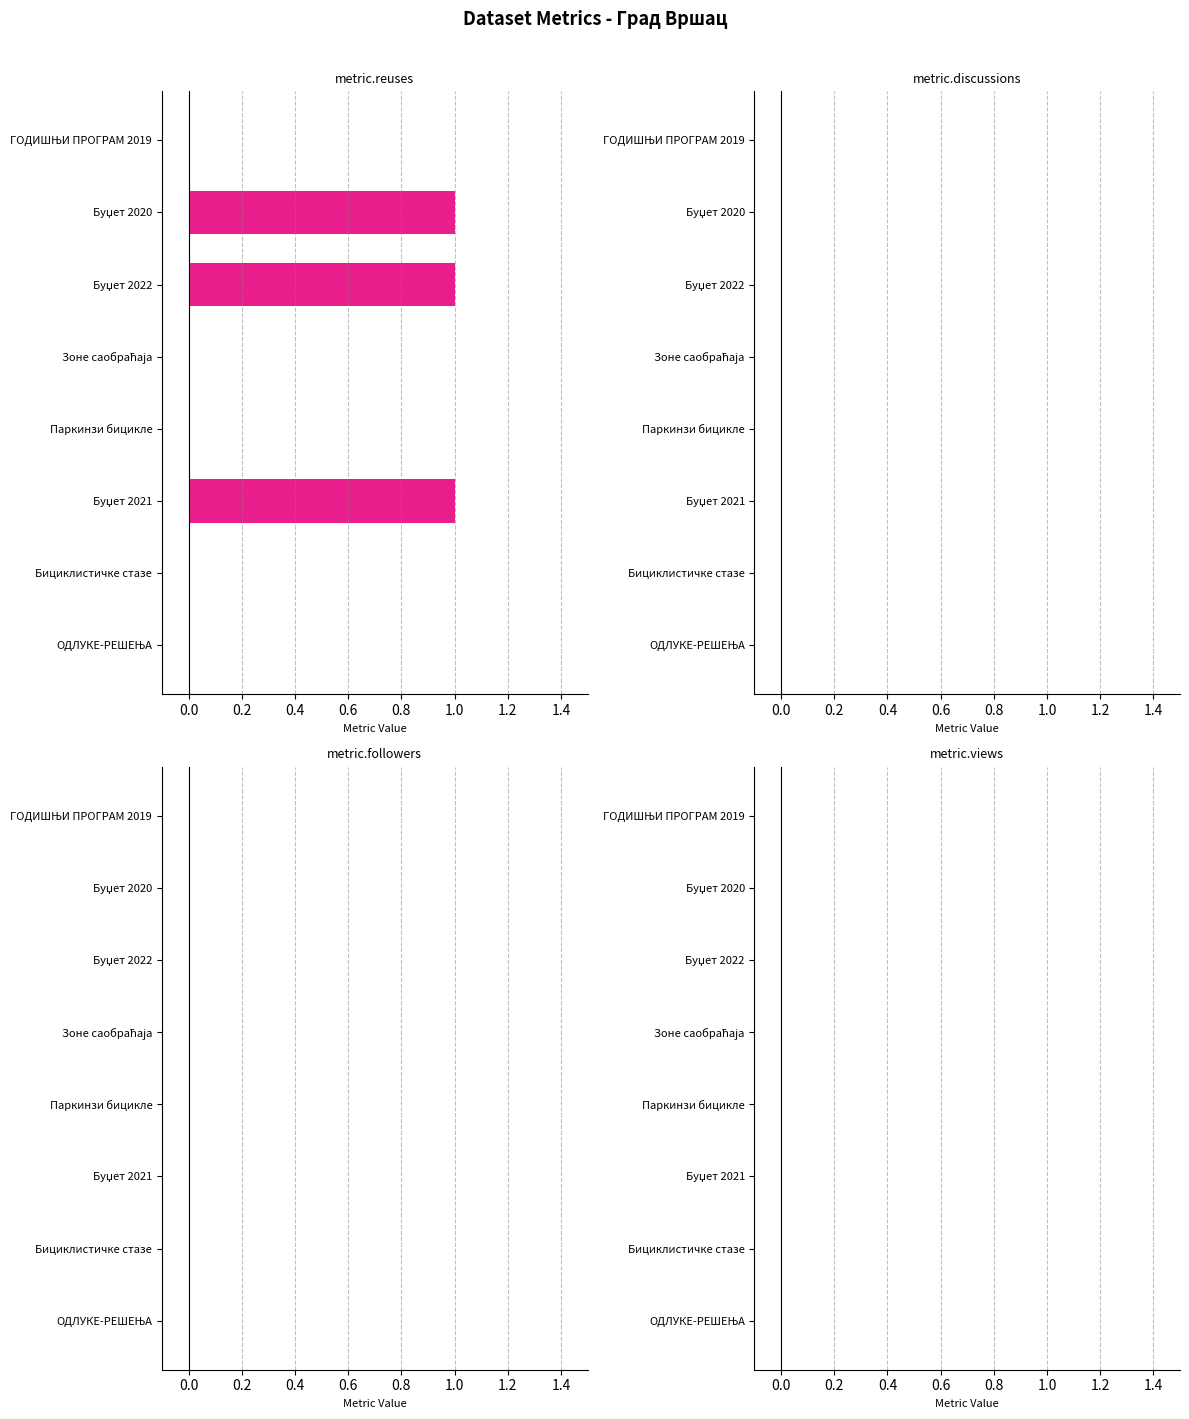

The value at Бициклистичке стазе is 0. True or false?

True